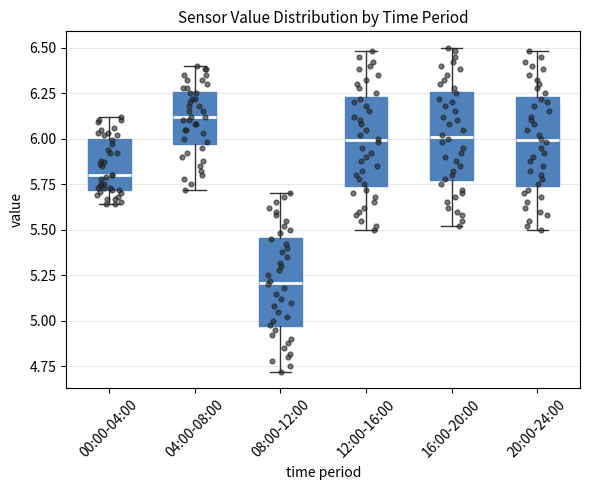

Reading left to right, read every box against the y-axis: the position of its median line, the range the box covers, and the ends of its whiskers. The values are not printed on the chart, so give them approximately, as read against the axis.

00:00-04:00: median 5.80, box 5.70 to 6.00, whiskers 5.65 to 6.10
04:00-08:00: median 6.10, box 5.95 to 6.25, whiskers 5.70 to 6.40
08:00-12:00: median 5.20, box 4.95 to 5.45, whiskers 4.70 to 5.70
12:00-16:00: median 6.00, box 5.75 to 6.25, whiskers 5.50 to 6.50
16:00-20:00: median 6.00, box 5.75 to 6.25, whiskers 5.50 to 6.50
20:00-24:00: median 6.00, box 5.75 to 6.25, whiskers 5.50 to 6.50